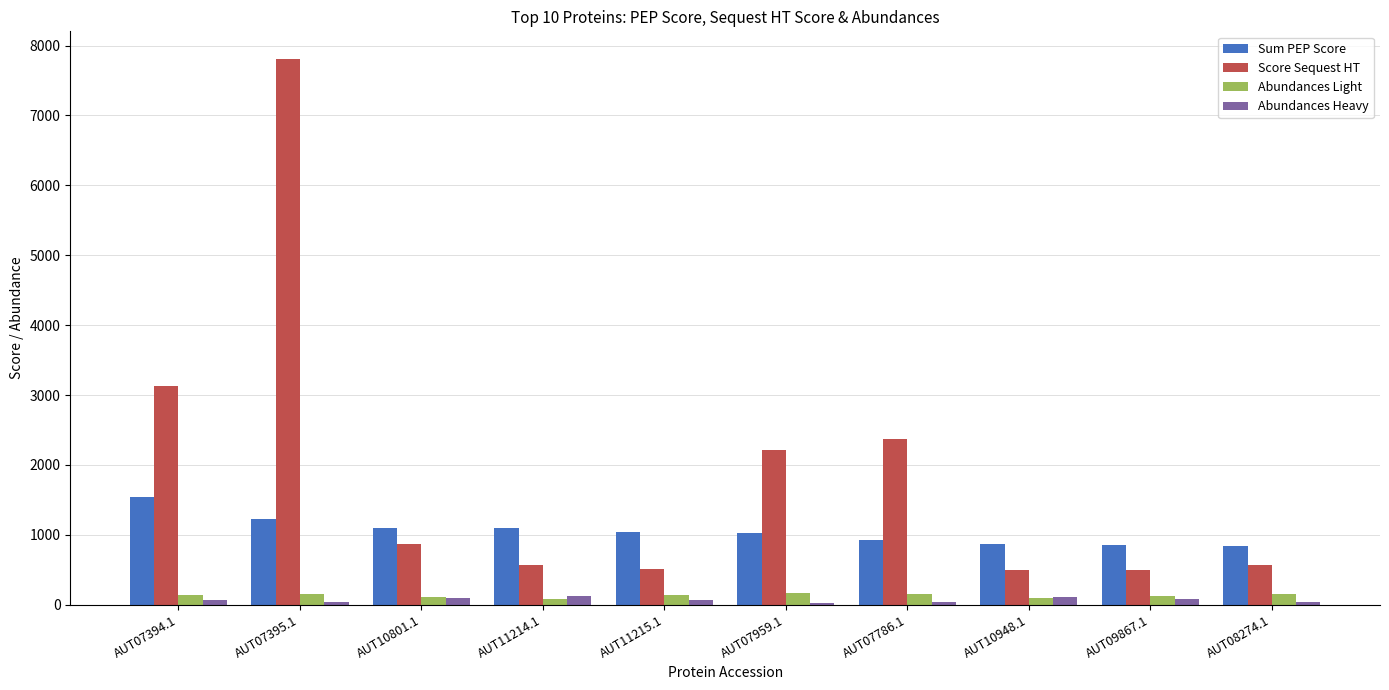

True or false: Abundances Heavy has a value of 43.6 at AUT07786.1.

True